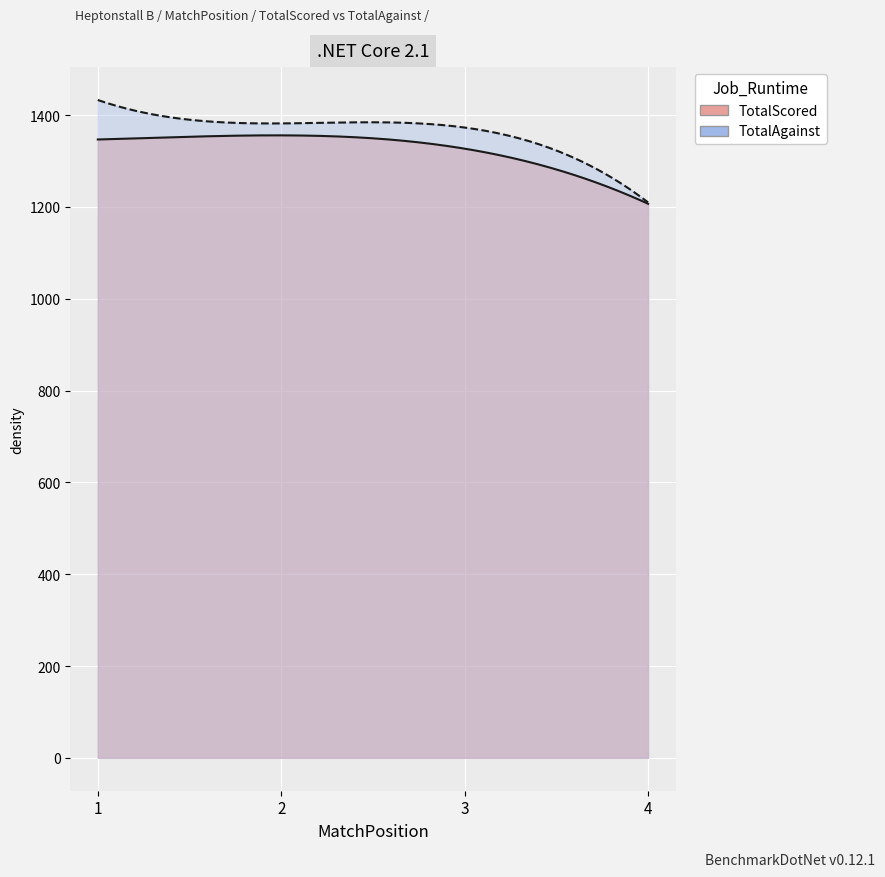

Reading left to right, transcribe all the data shown in this chart.

TotalScored: 1=1347	2=1356	3=1327	4=1207
TotalAgainst: 1=1433	2=1382	3=1373	4=1210